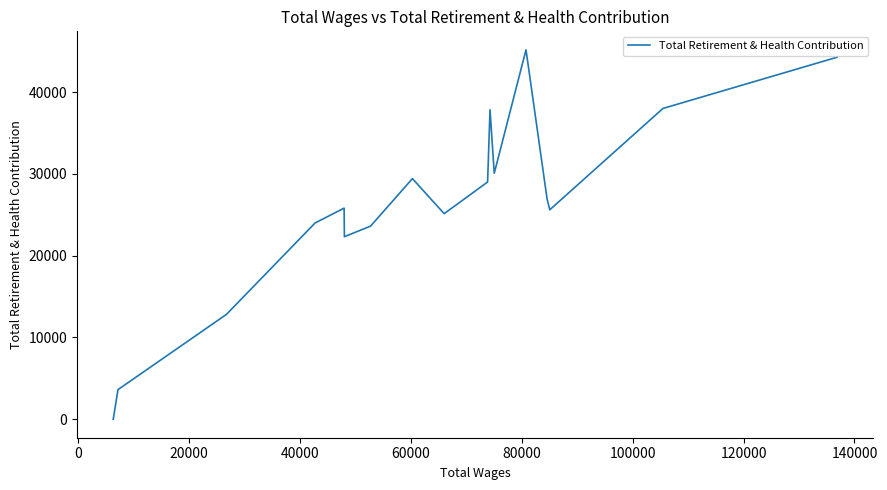

How many lines are shown in the chart?

1